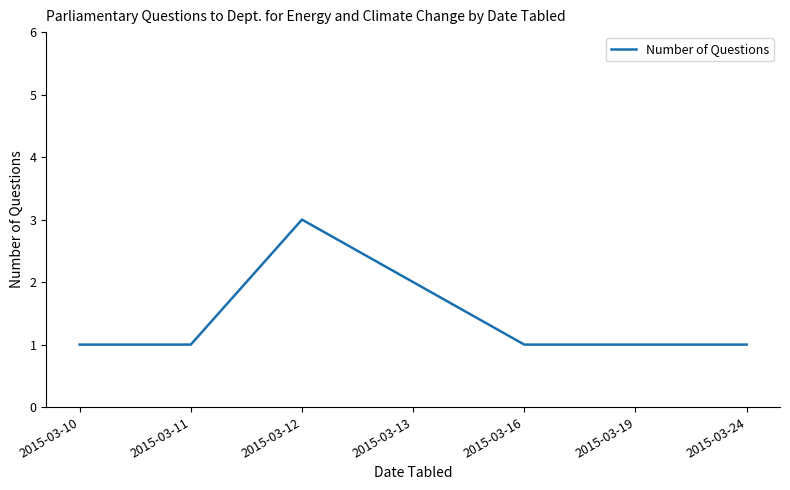

Approximately how many times larger is the value at 2015-03-24 compared to 2015-03-12?

0.3